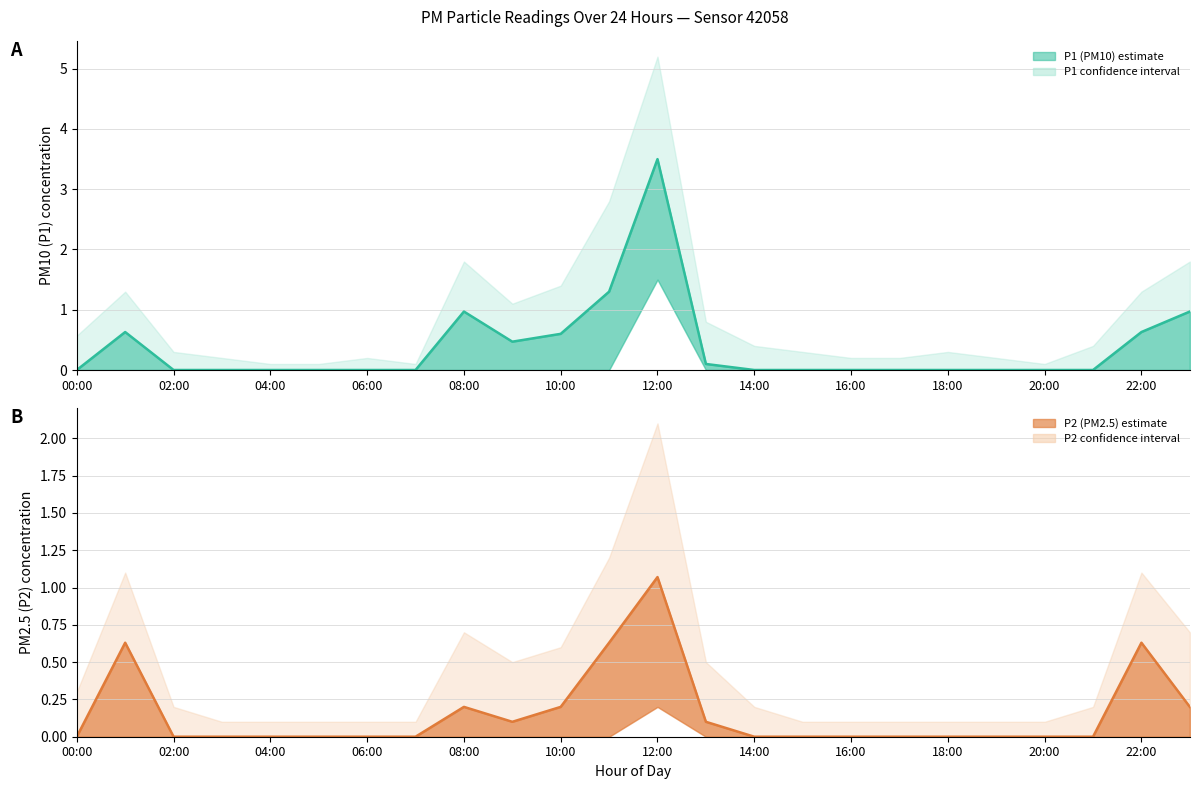

Which has a higher value, 23 or 19?

23